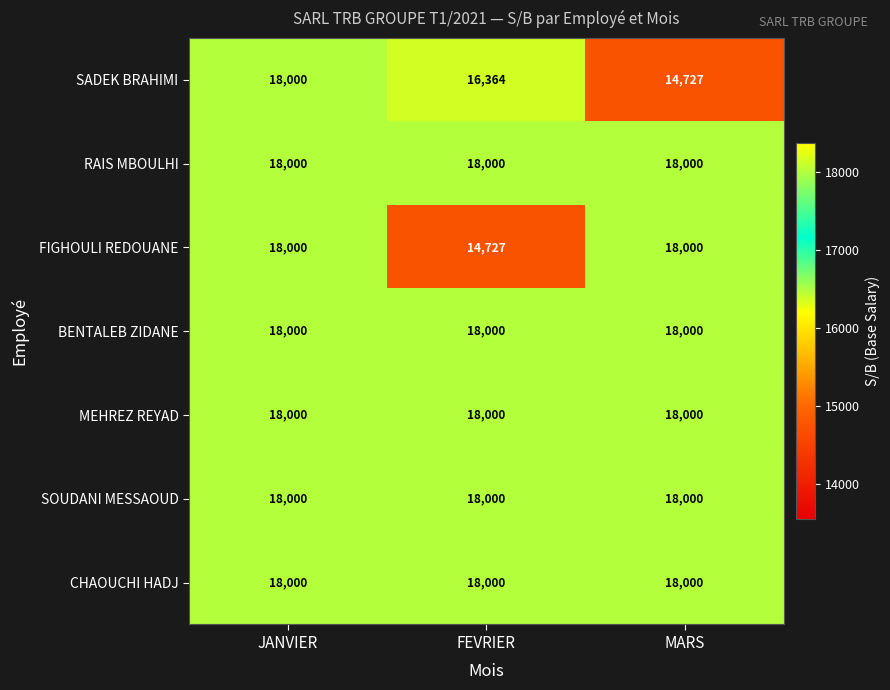

At which label does SADEK BRAHIMI first exceed 16364?

JANVIER